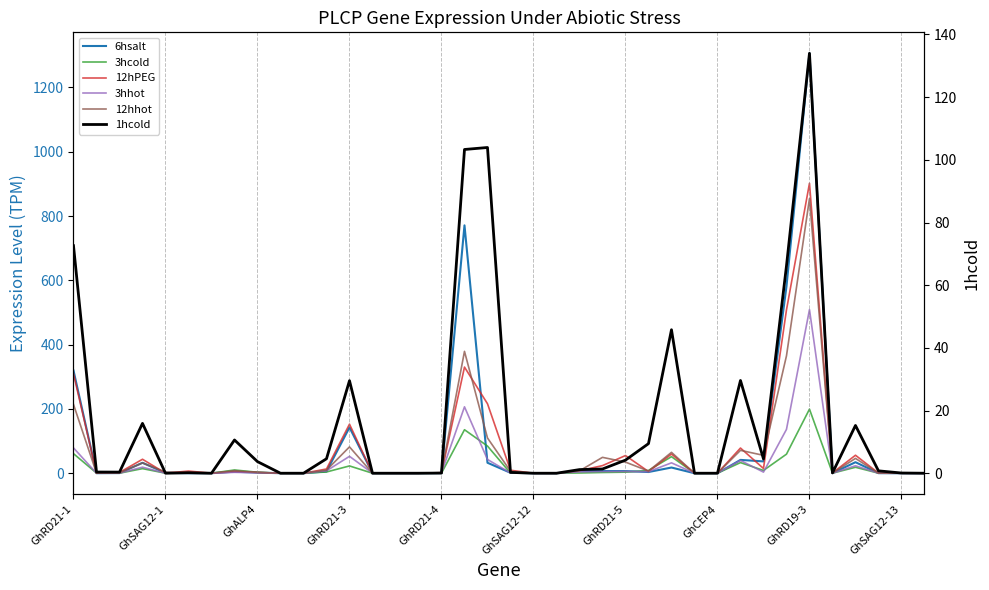

Rank the series by their maximum value, from lowest to highest.

1hcold, 3hcold, 3hhot, 12hhot, 12hPEG, 6hsalt